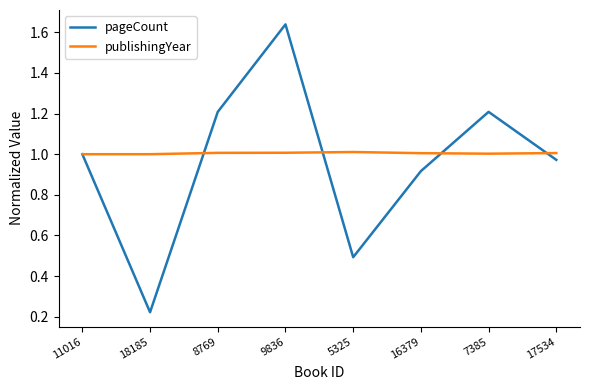

Which series has the largest total across all categories?

publishingYear